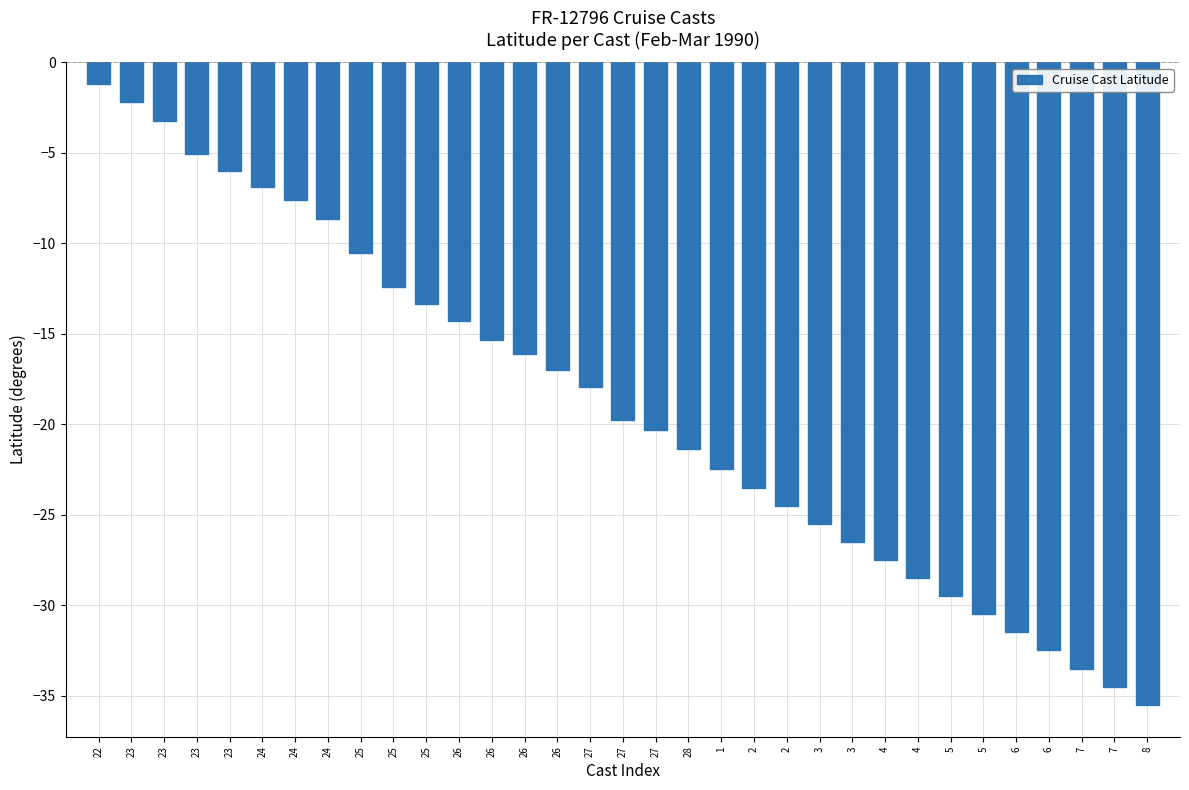

Count the number of values greater than -19.

16